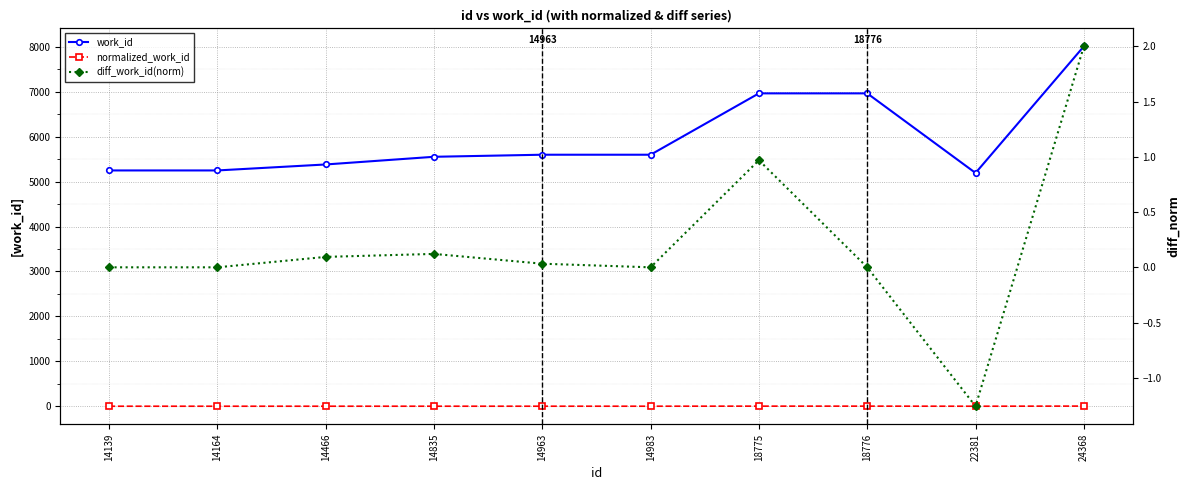

What value does the work_id series have at 14835?

5552.0